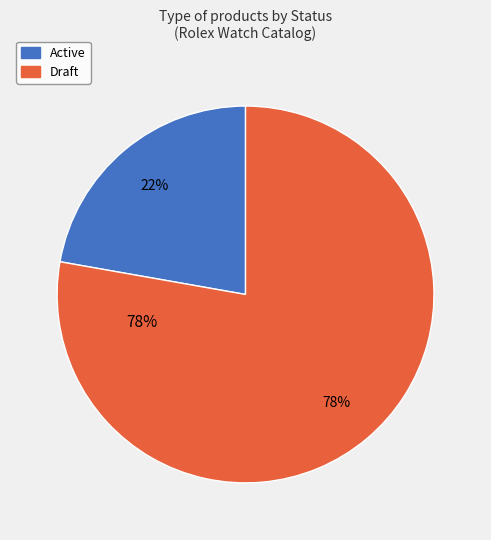

Combined, do Active and Draft account for over 50%?

Yes